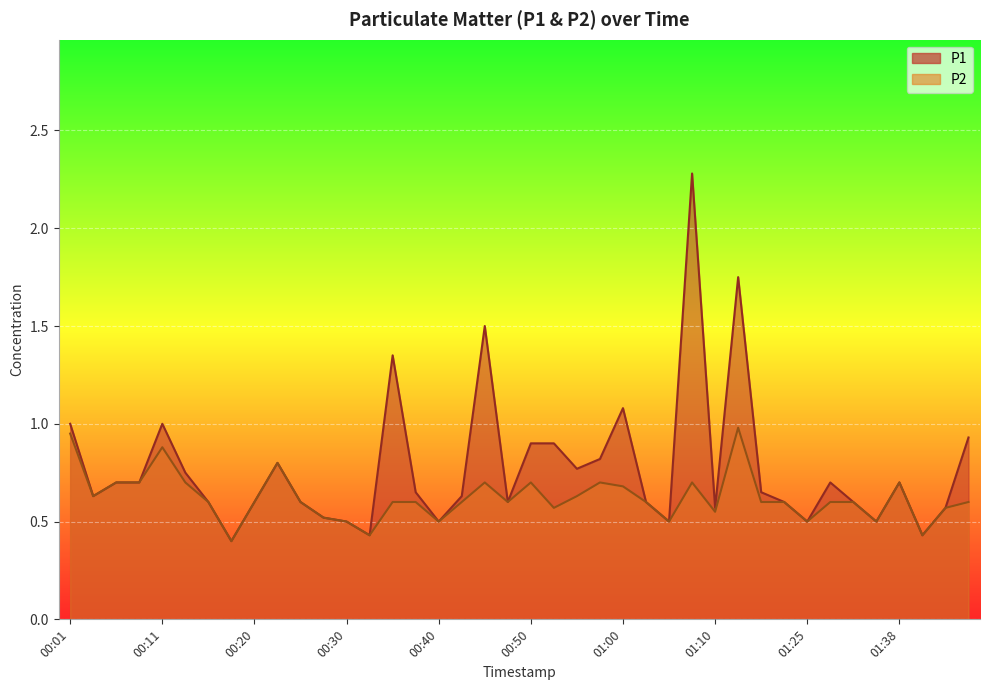

The P2 series shows 0.6 at 00:18. True or false?

False